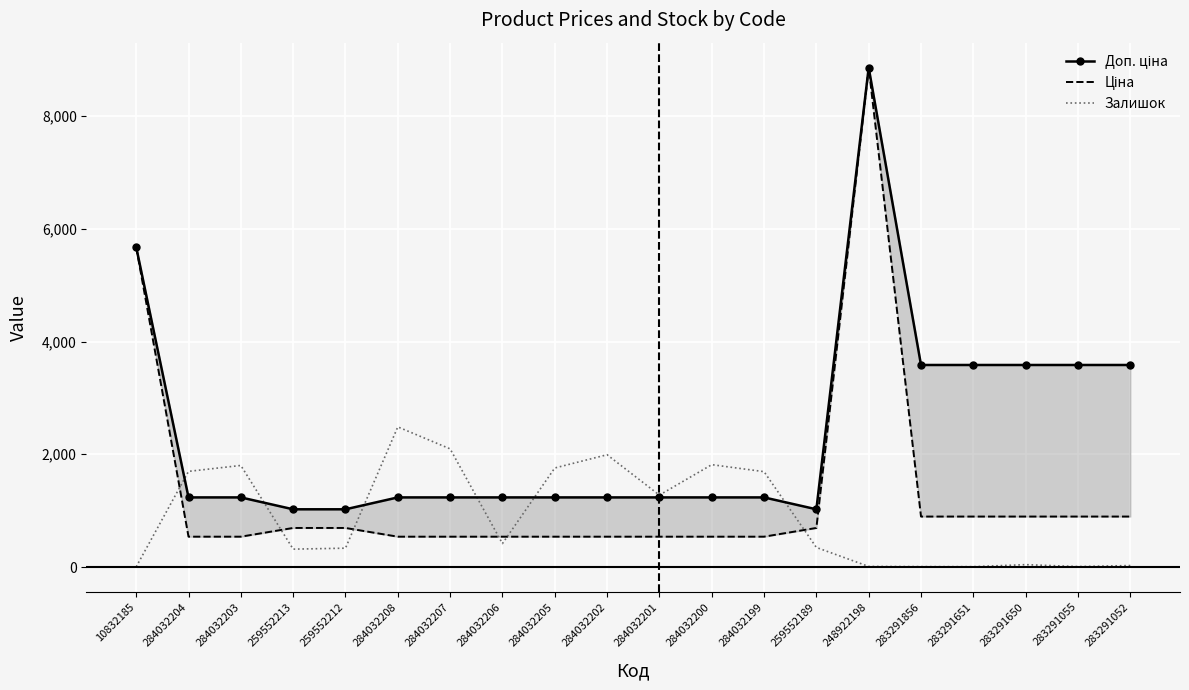

Where is the first local maximum for Ціна?

248922198